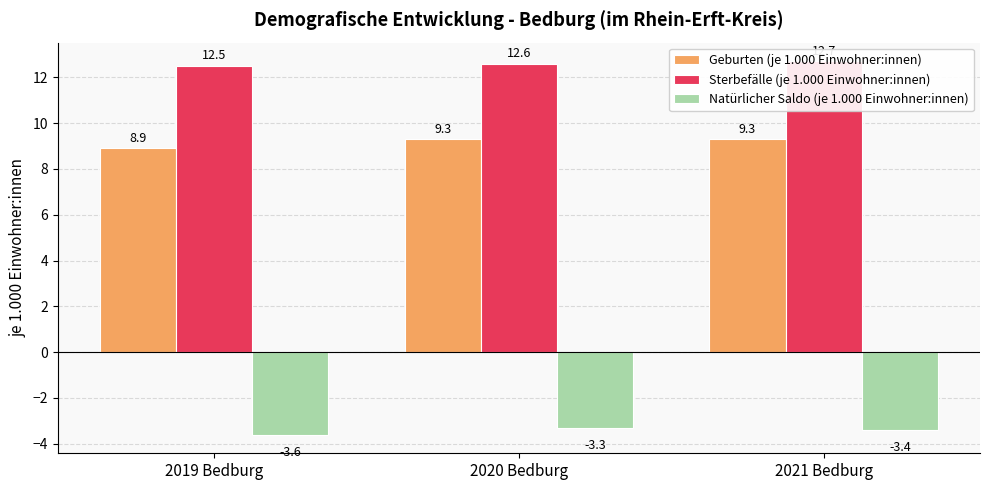

Which series has the largest total across all categories?

Sterbefälle (je 1.000 Einwohner:innen)